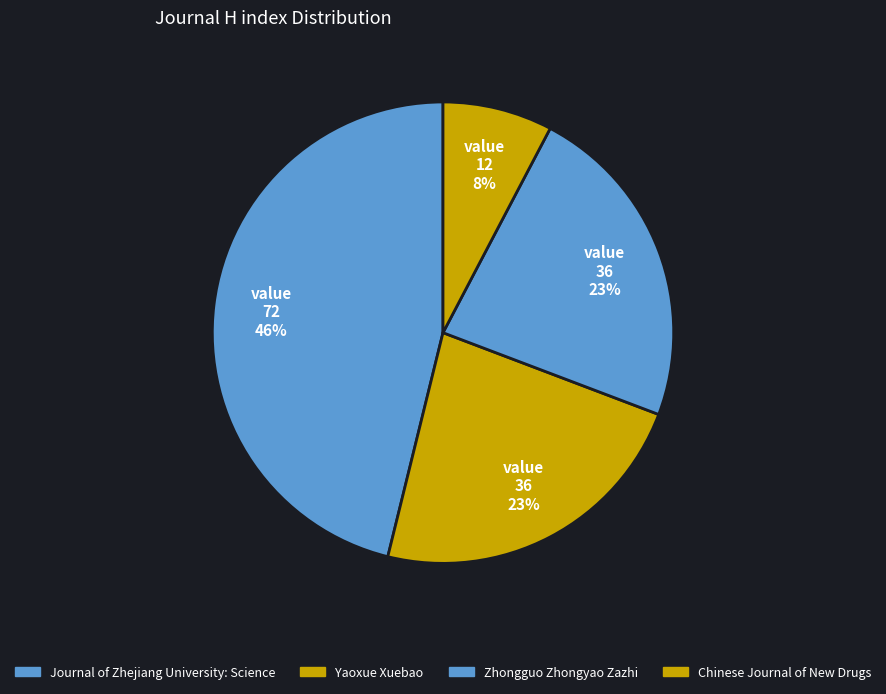

Combined, what portion of the pie is Journal of Zhejiang University: Science and Zhongguo Zhongyao Zazhi?

69.2%